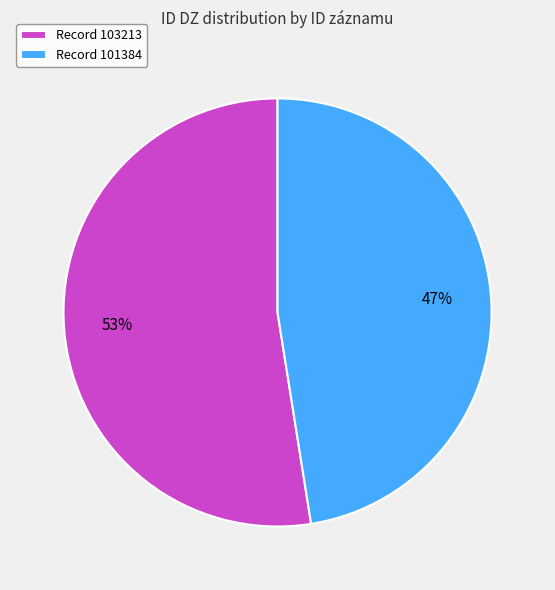

To the nearest percent, what is the combined percentage of Record 101384 and Record 103213?

100%